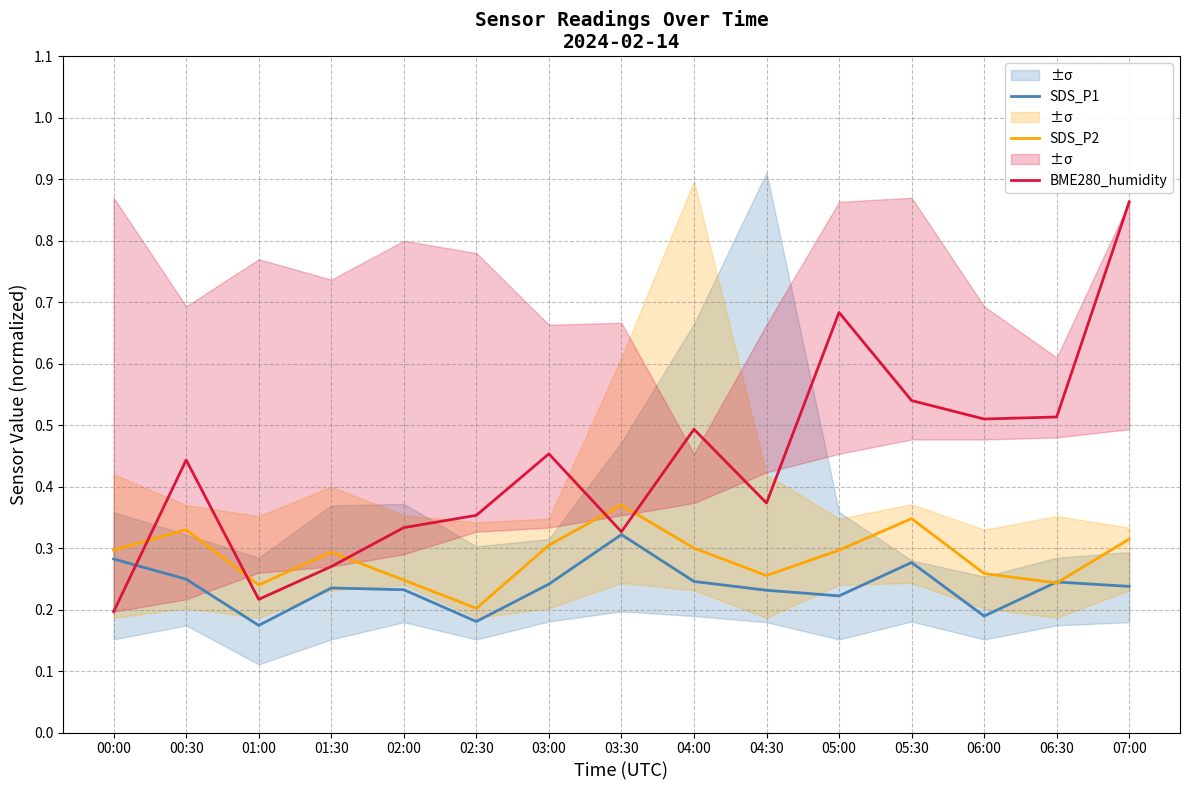

How many lines are shown in the chart?

3